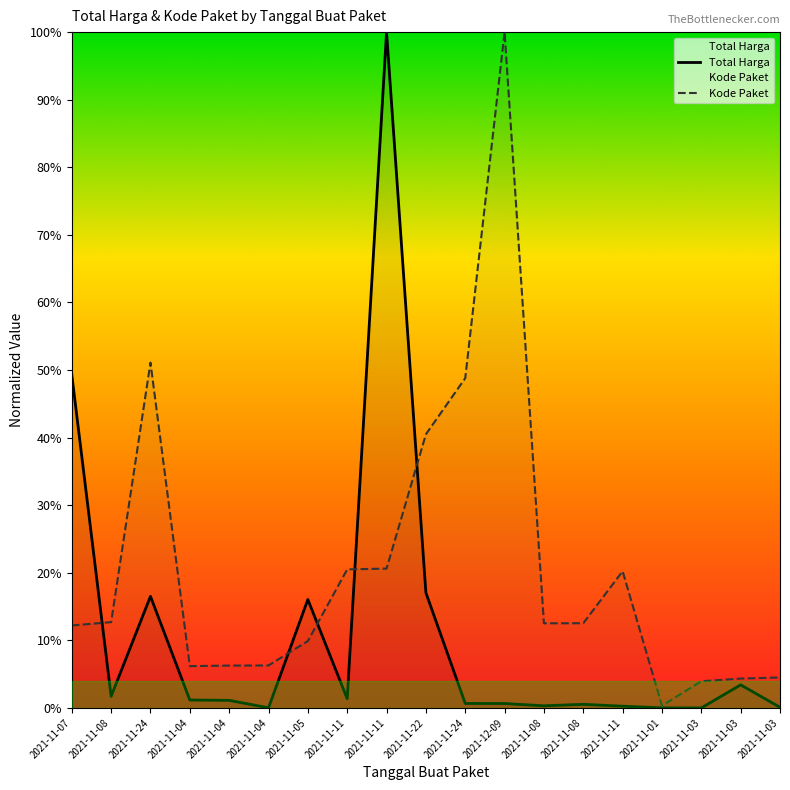

What is the difference between the Total Harga values at 2021-12-09 and 2021-11-05?

15.4